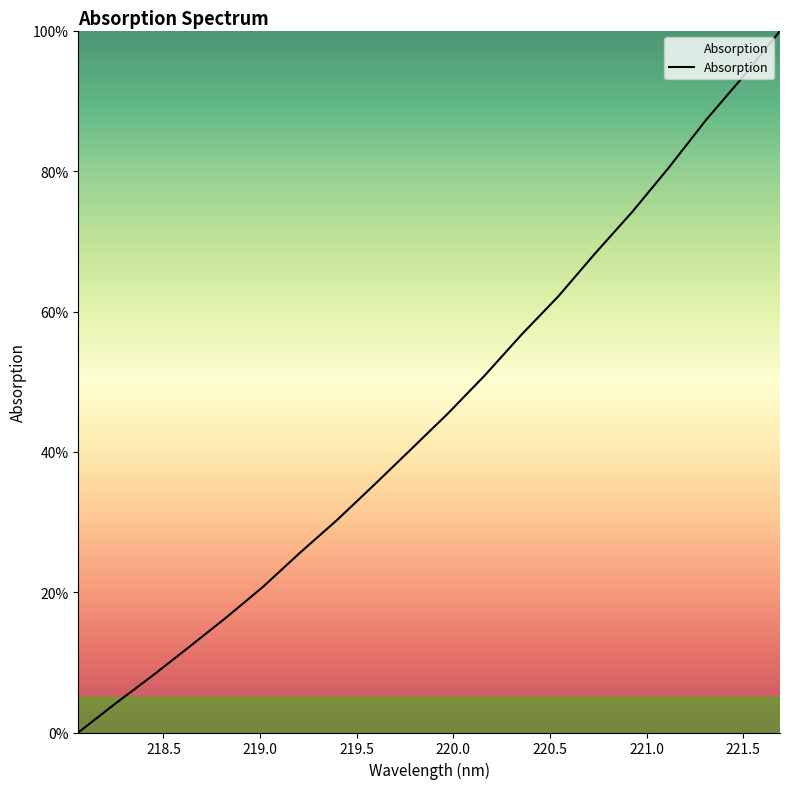

What is the maximum value shown in the chart?

100.0